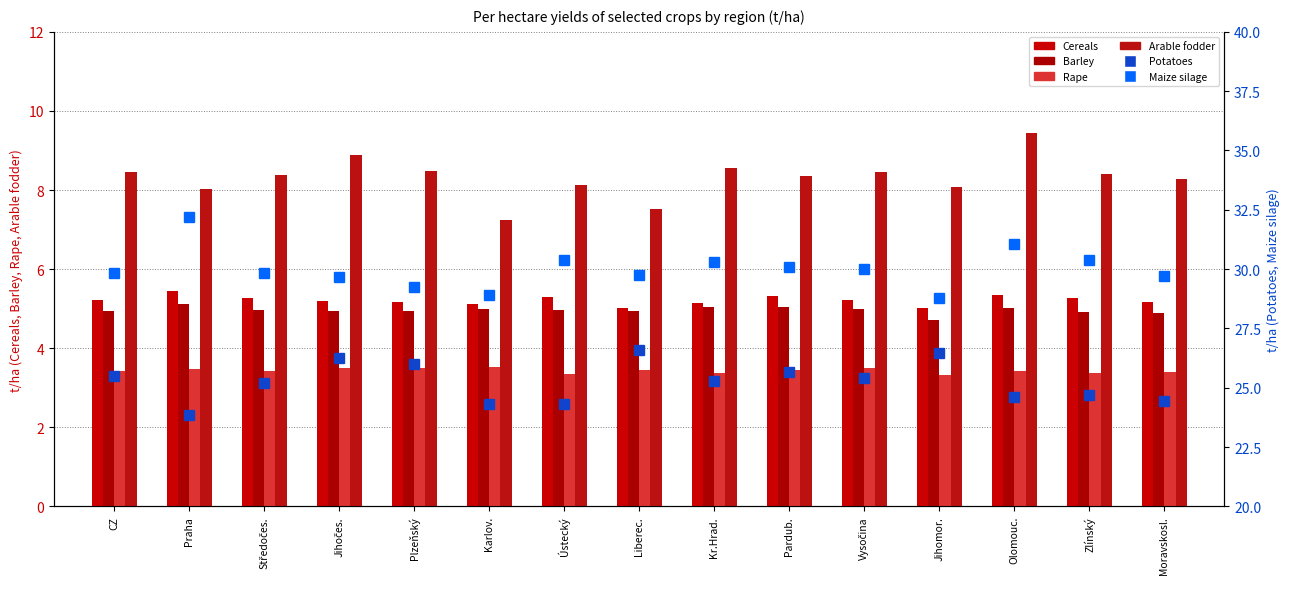

What is the difference between the Cereals values at Liberec. and Vysočina?

0.2